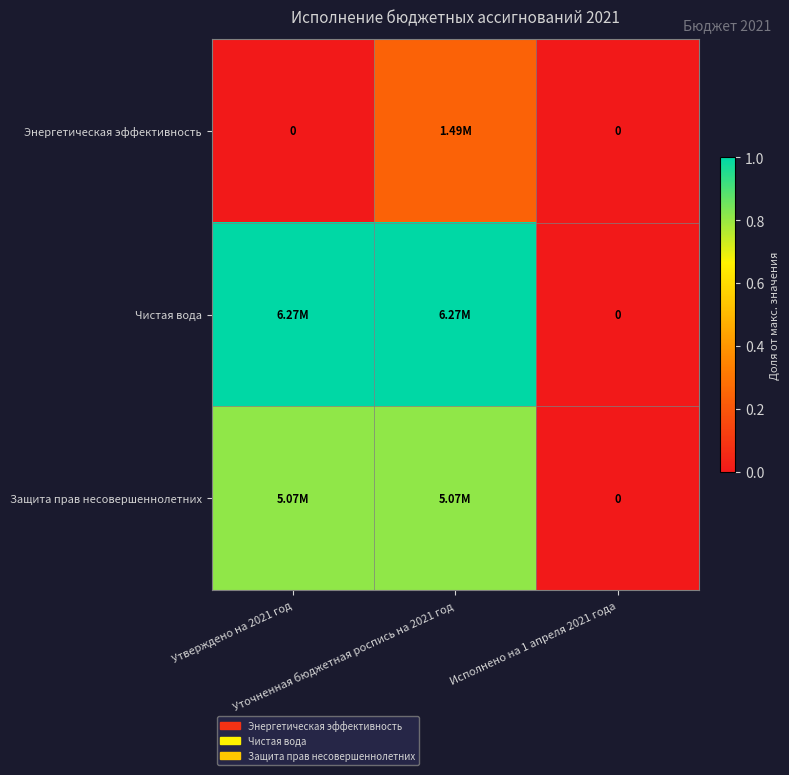

Count the number of data series in this chart.

3